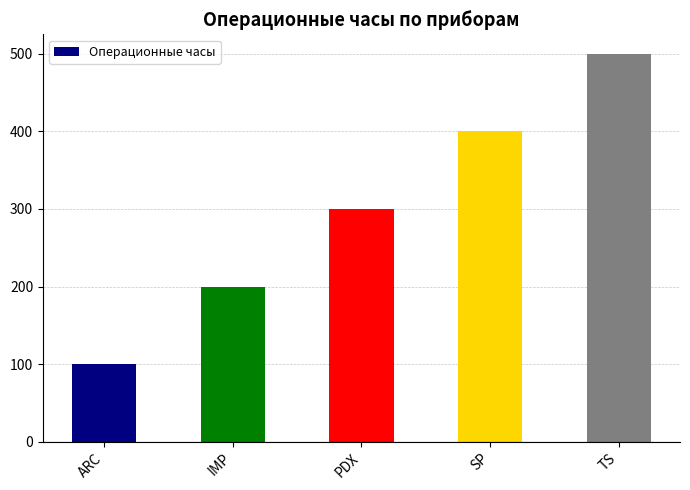

What is the greatest value displayed?

500